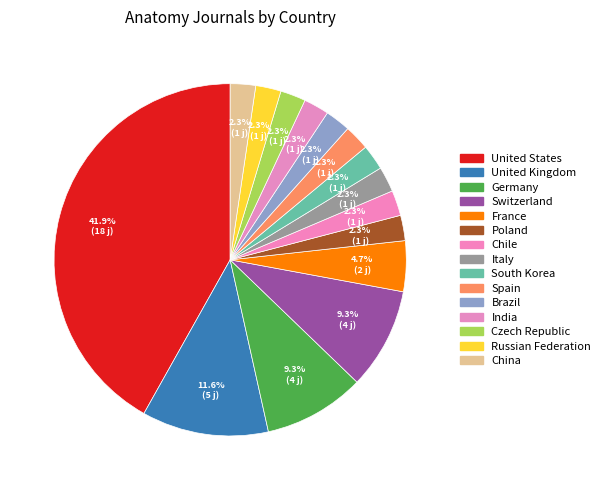

What portion of the pie excludes Chile?

97.7%